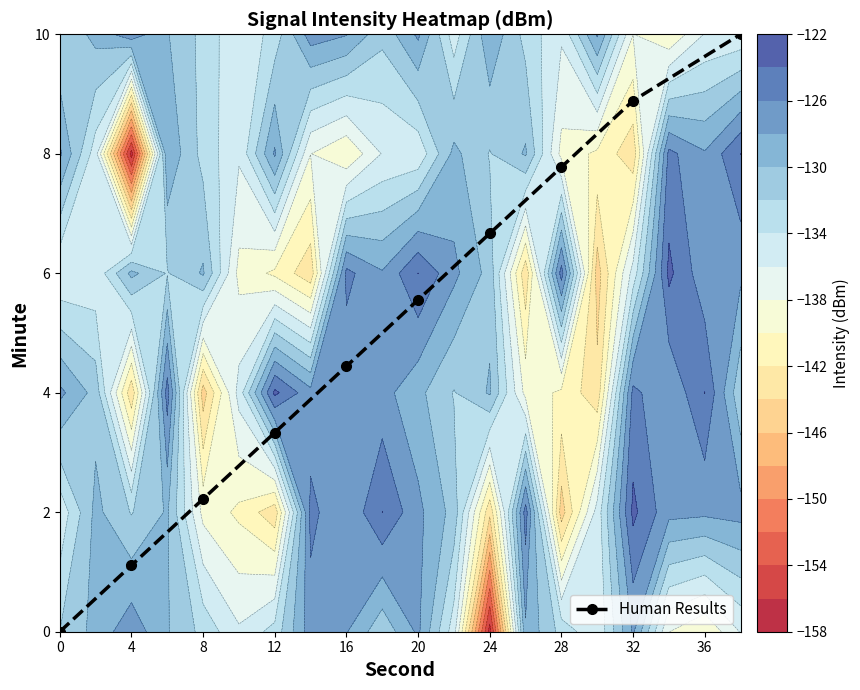

Approximately how many times larger is the value at 12 compared to 20?

0.6